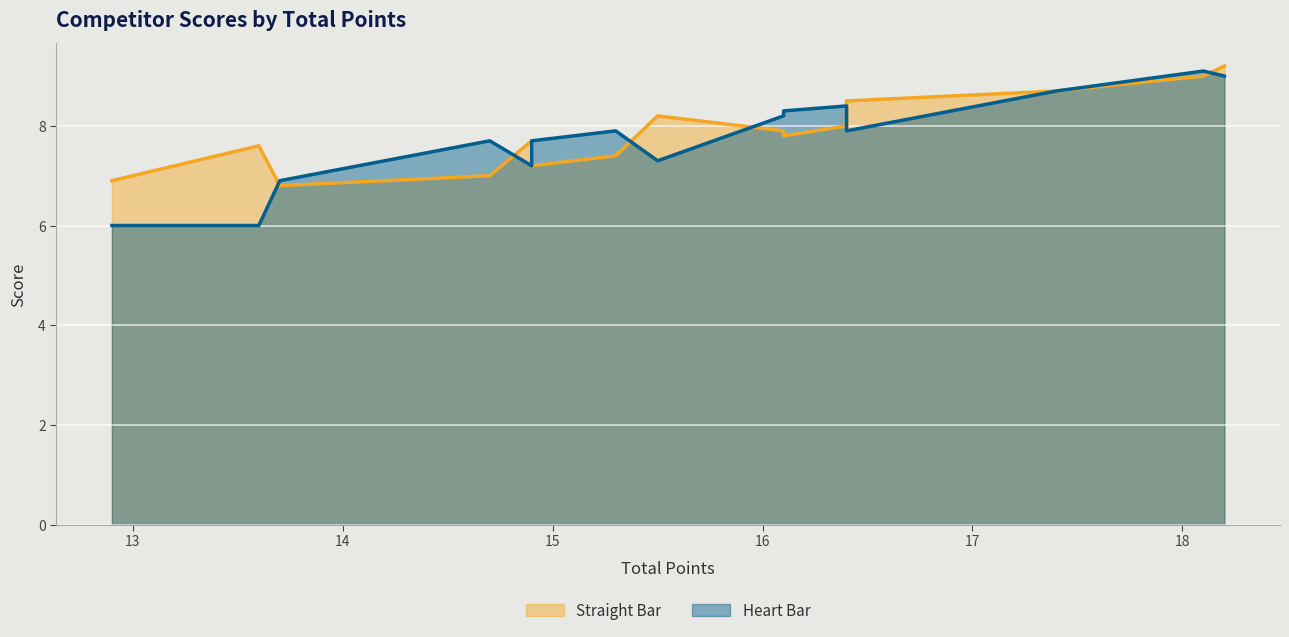

What is the difference between the maximum and second lowest values in the Straight Bar series?

2.3